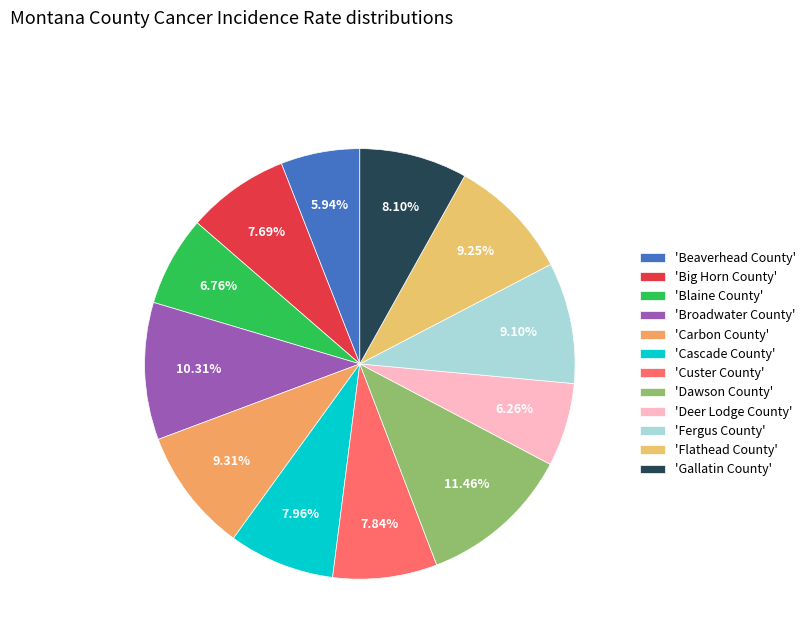

What is the smallest slice in the pie chart?

Beaverhead County